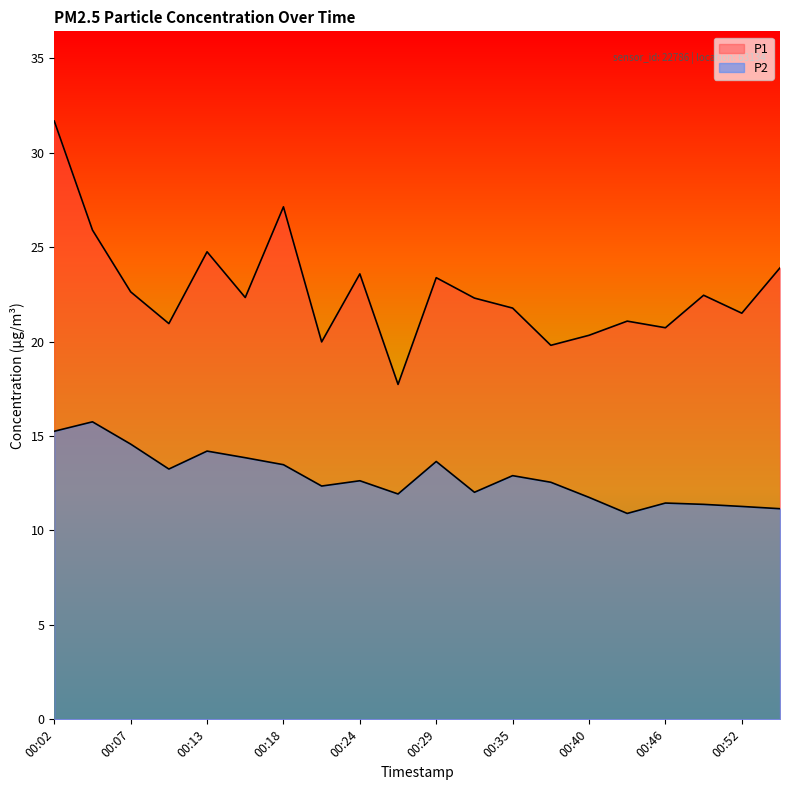

List the series in order of their overall mean, lowest first.

P2, P1